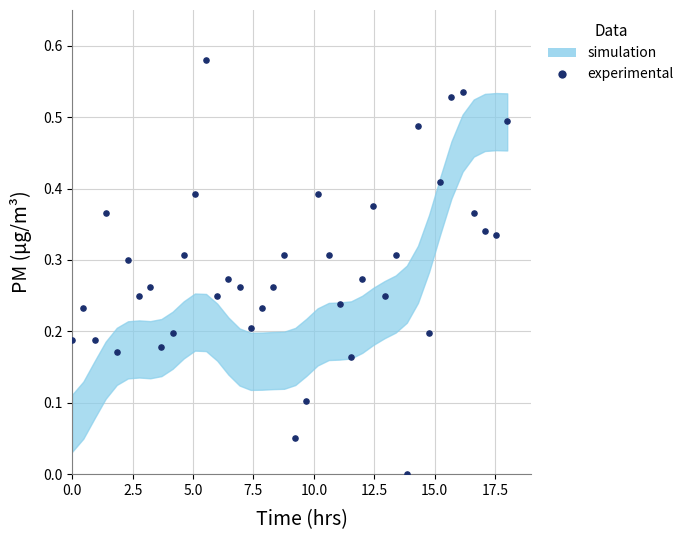

What is the range of X values (max minus min)?

18.0